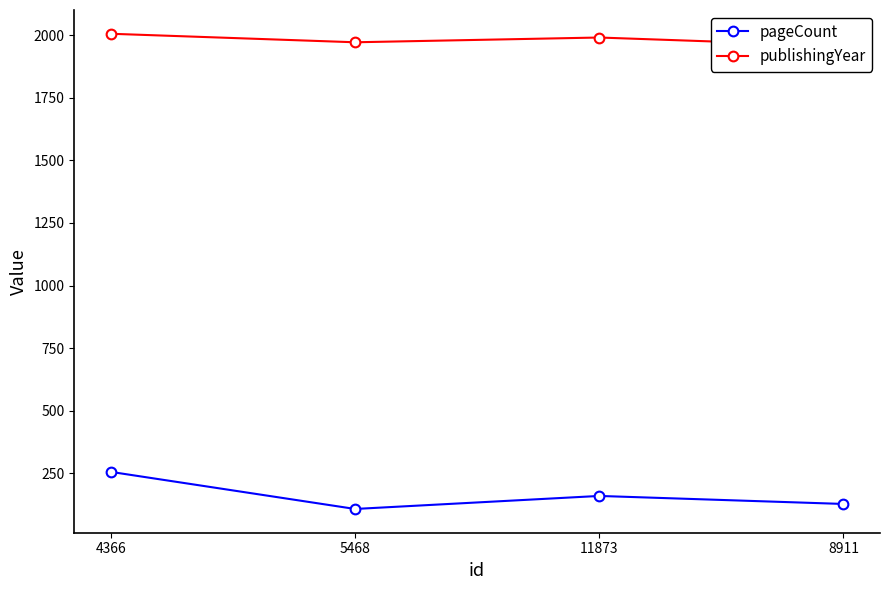

The value of pageCount at 8911 is 207. True or false?

False